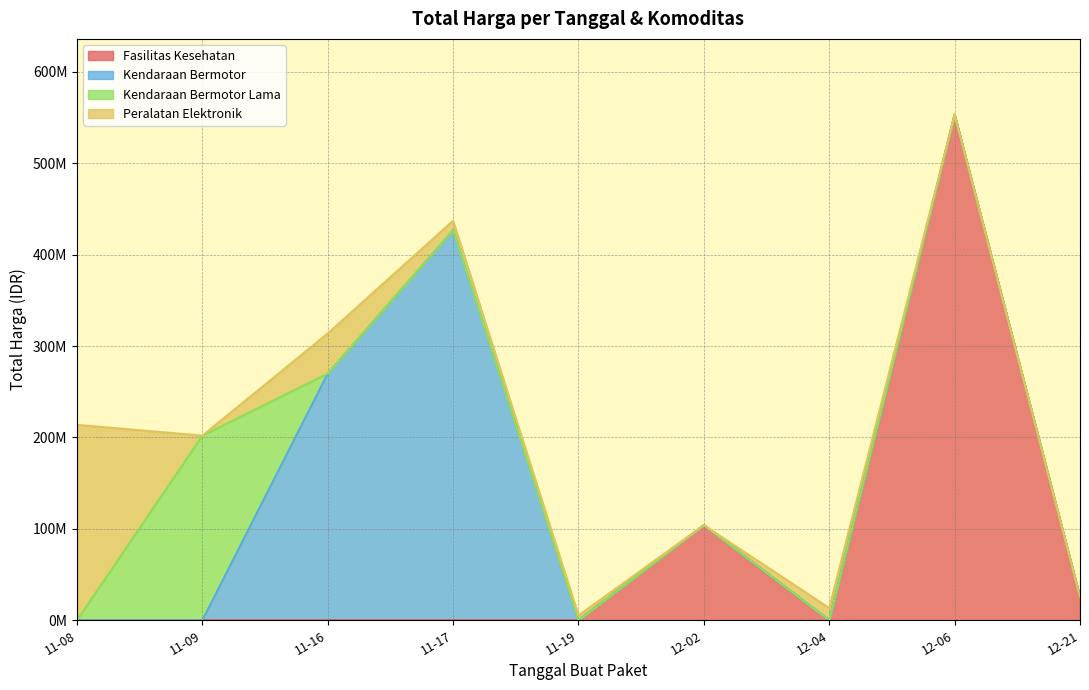

What are all the series names shown in the legend?

Fasilitas Kesehatan, Kendaraan Bermotor, Kendaraan Bermotor Lama, Peralatan Elektronik